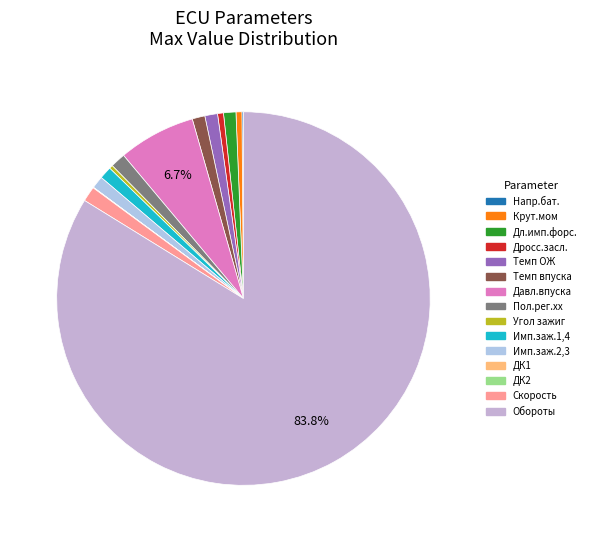

Combined, what portion of the pie is Имп.заж.2,3 and Темп ОЖ?

2.2%